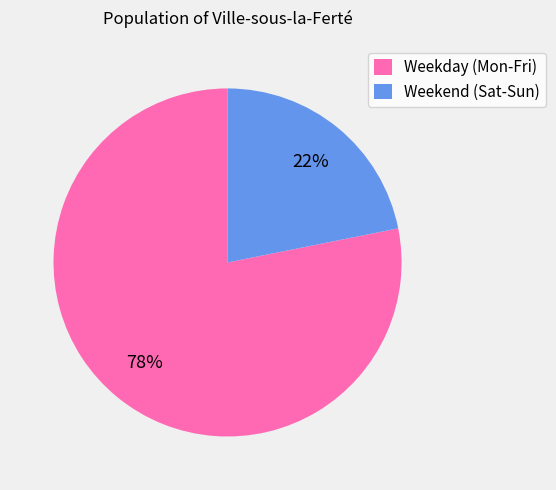

To the nearest percent, what is the difference between the largest and smallest slice percentages?

56%